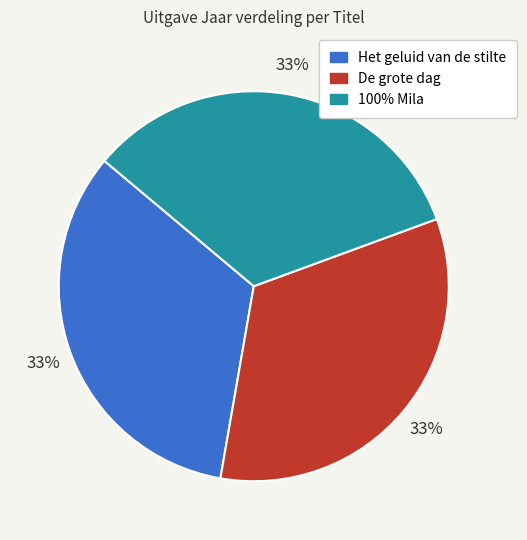

Is there any slice that represents more than half of the pie?

No